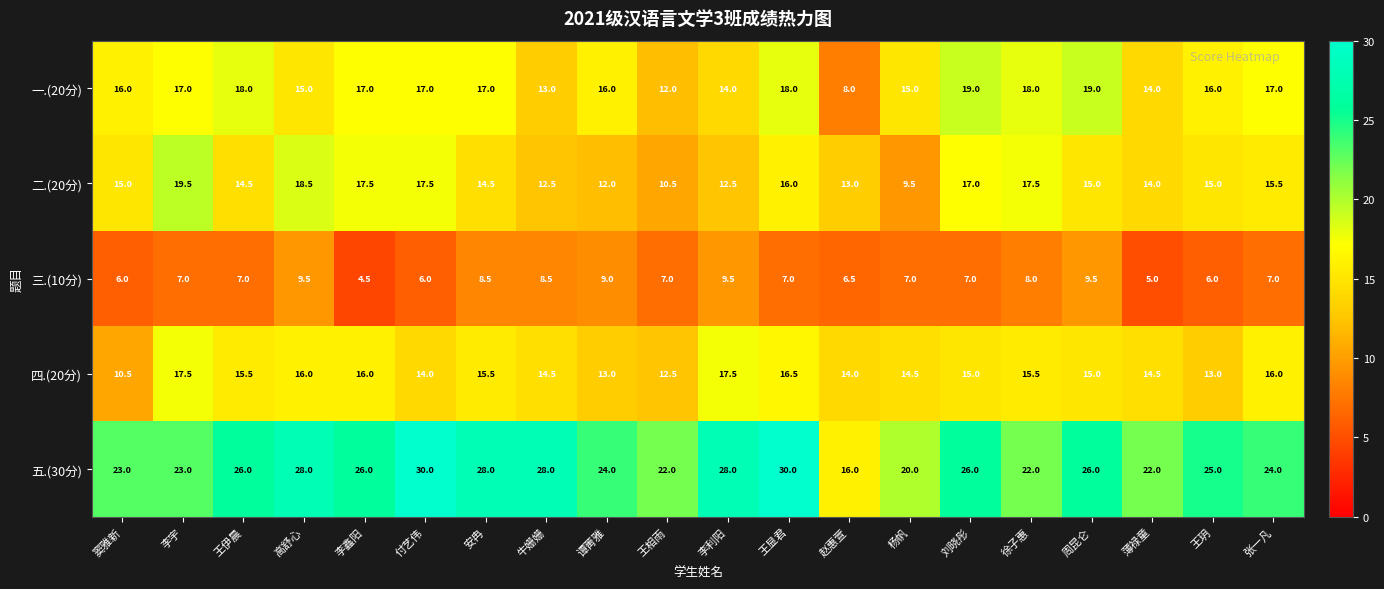

What is the minimum value shown in the chart?

4.5